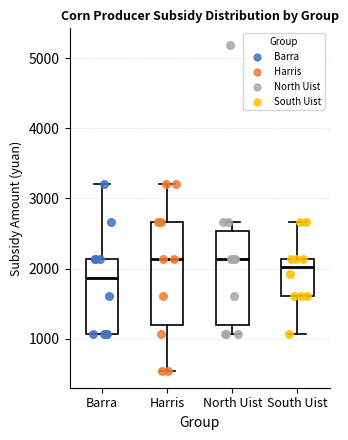

Which box's median line is the lowest?

Barra